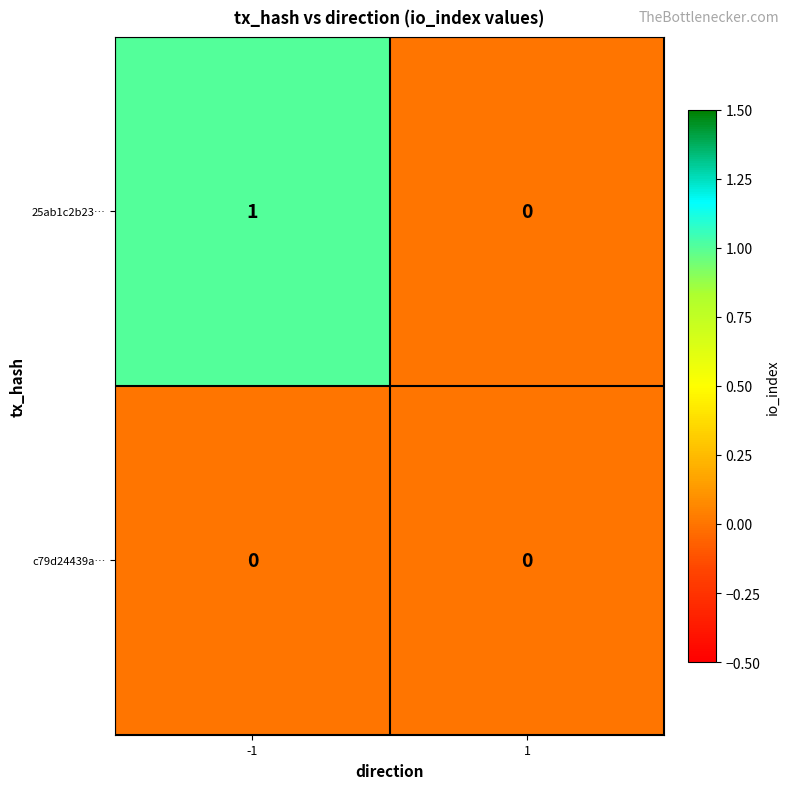

What is the maximum value shown in the chart?

1